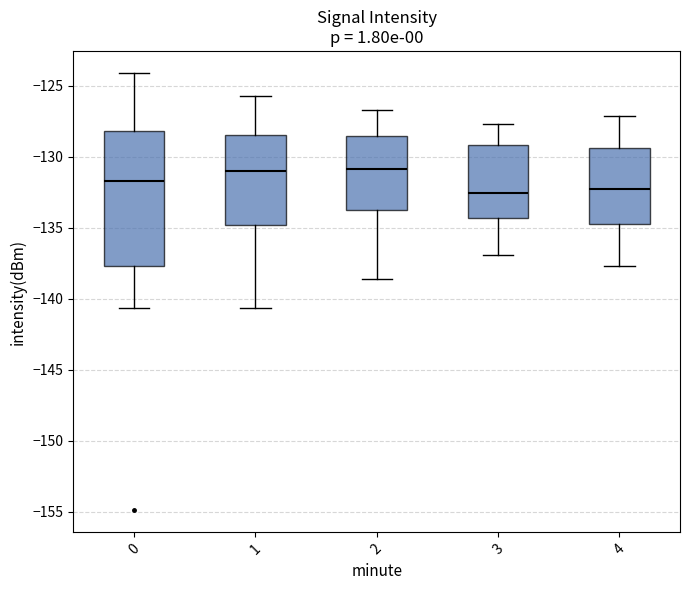

Comparing the boxes themselves (not the whiskers), which one is the tallest?

0